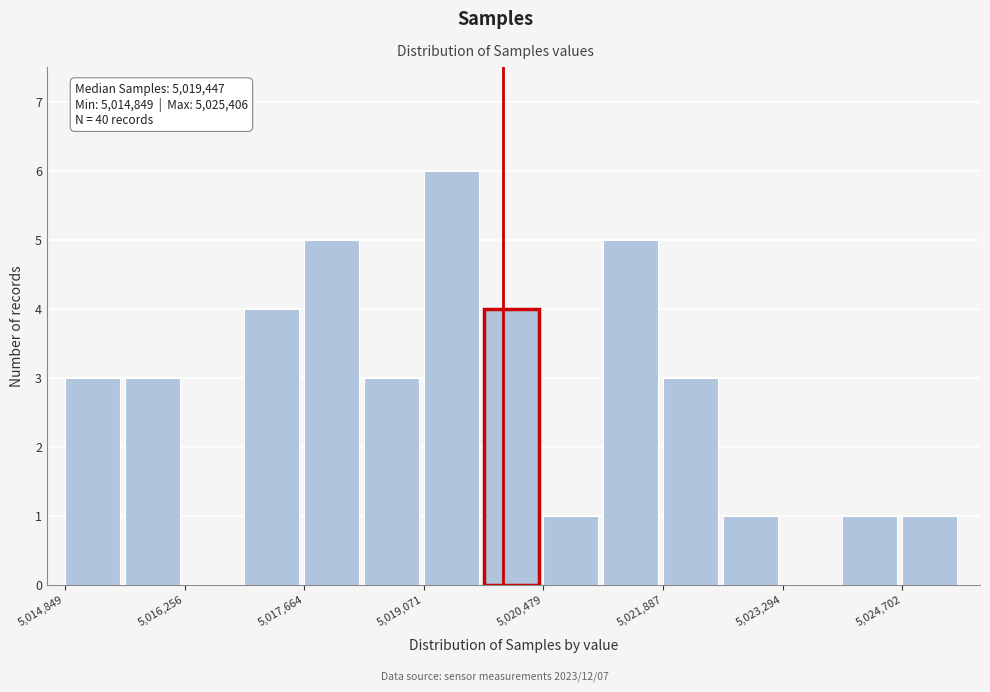

Read against the x-axis, roughly where is the centre of the tallest bar?

5019400